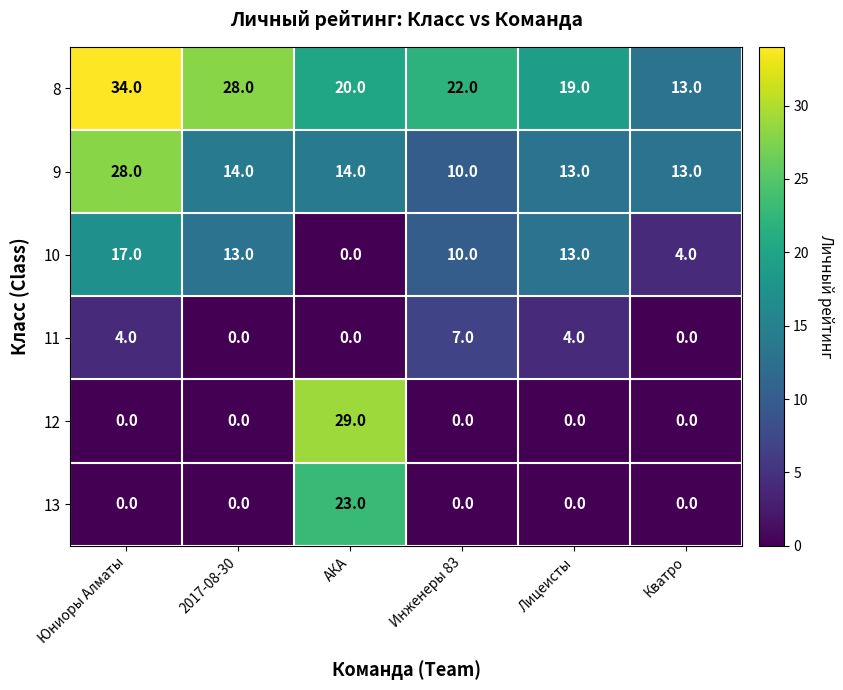

What is the maximum value shown in the chart?

34